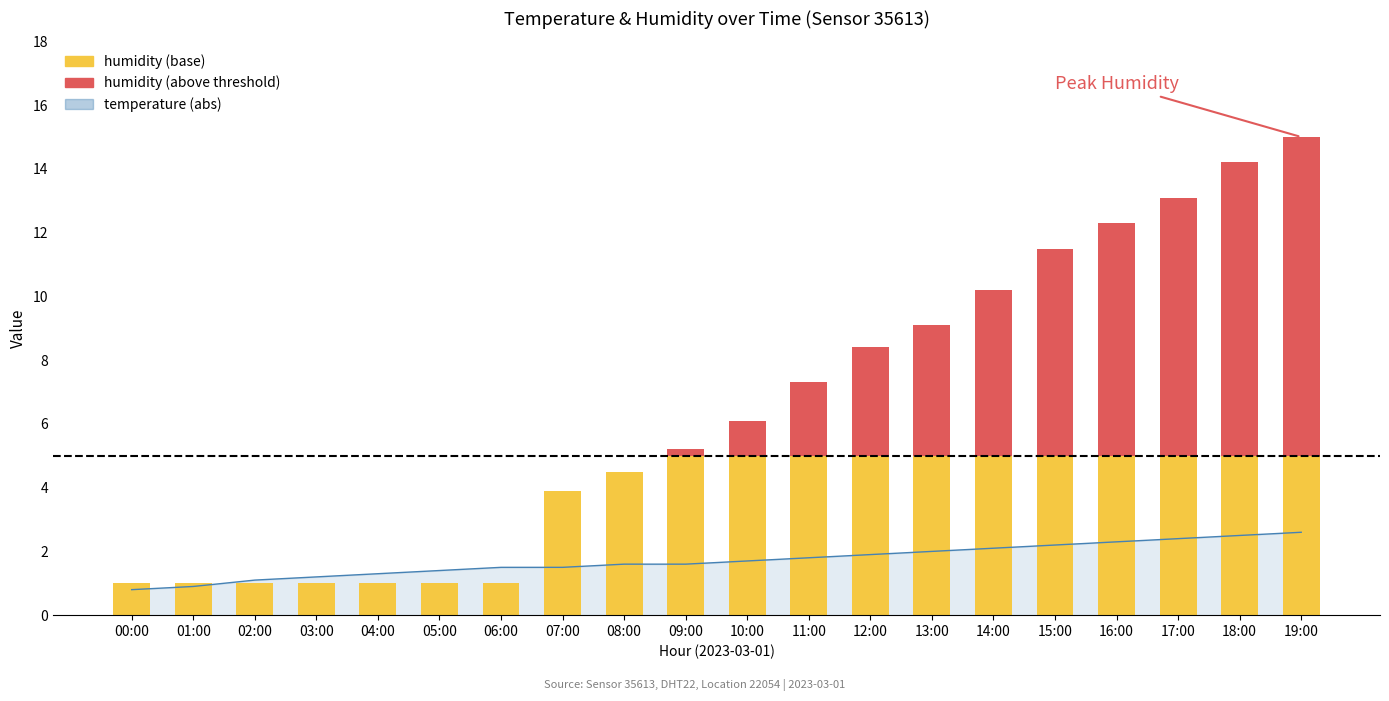

Reading left to right, what are all the values shown in this chart?

temperature (line): 00:00=0.8	01:00=0.9	02:00=1.1	03:00=1.2	04:00=1.3	05:00=1.4	06:00=1.5	07:00=1.5	08:00=1.6	09:00=1.6	10:00=1.7	11:00=1.8	12:00=1.9	13:00=2.0	14:00=2.1	15:00=2.2	16:00=2.3	17:00=2.4	18:00=2.5	19:00=2.6
humidity (base): 00:00=1.0	01:00=1.0	02:00=1.0	03:00=1.0	04:00=1.0	05:00=1.0	06:00=1.0	07:00=3.9	08:00=4.5	09:00=5.0	10:00=5.0	11:00=5.0	12:00=5.0	13:00=5.0	14:00=5.0	15:00=5.0	16:00=5.0	17:00=5.0	18:00=5.0	19:00=5.0
humidity (above threshold): 00:00=0.0	01:00=0.0	02:00=0.0	03:00=0.0	04:00=0.0	05:00=0.0	06:00=0.0	07:00=0.0	08:00=0.0	09:00=0.2	10:00=1.1	11:00=2.3	12:00=3.4	13:00=4.1	14:00=5.2	15:00=6.5	16:00=7.3	17:00=8.1	18:00=9.2	19:00=10.0